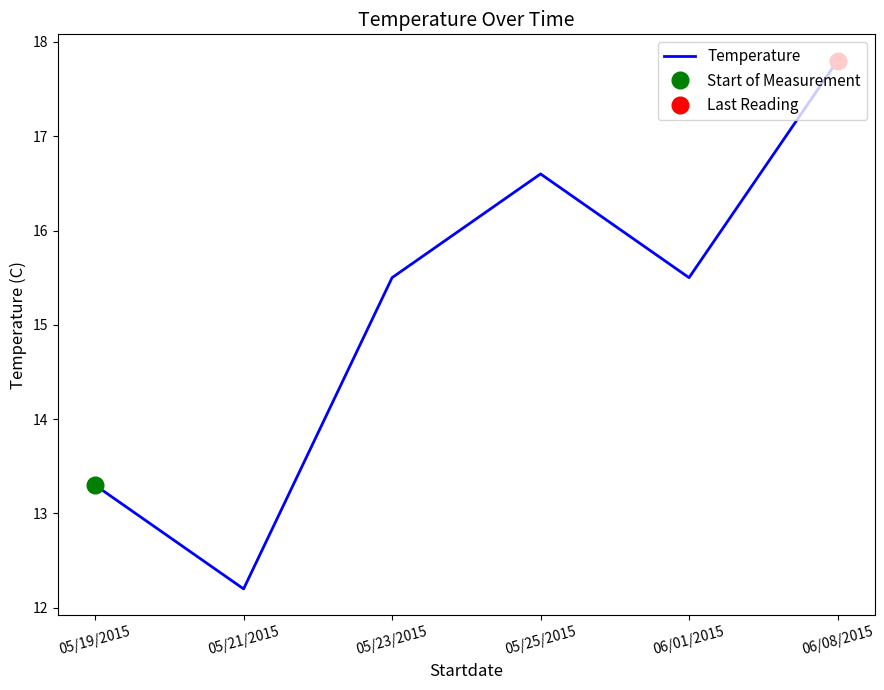

Count the number of values greater than 15.

4